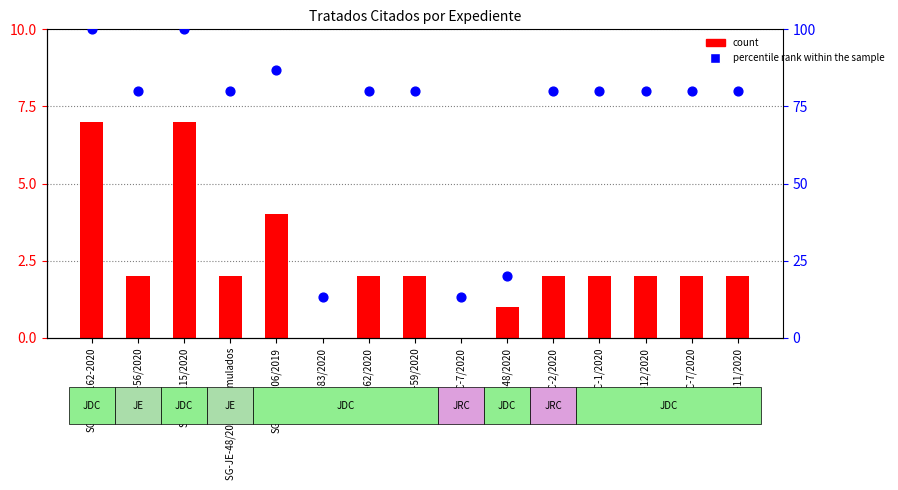

Which series contains the highest Y value?

percentile rank within the sample